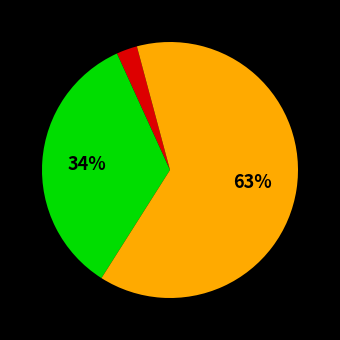

Does any single category account for the majority?

Yes